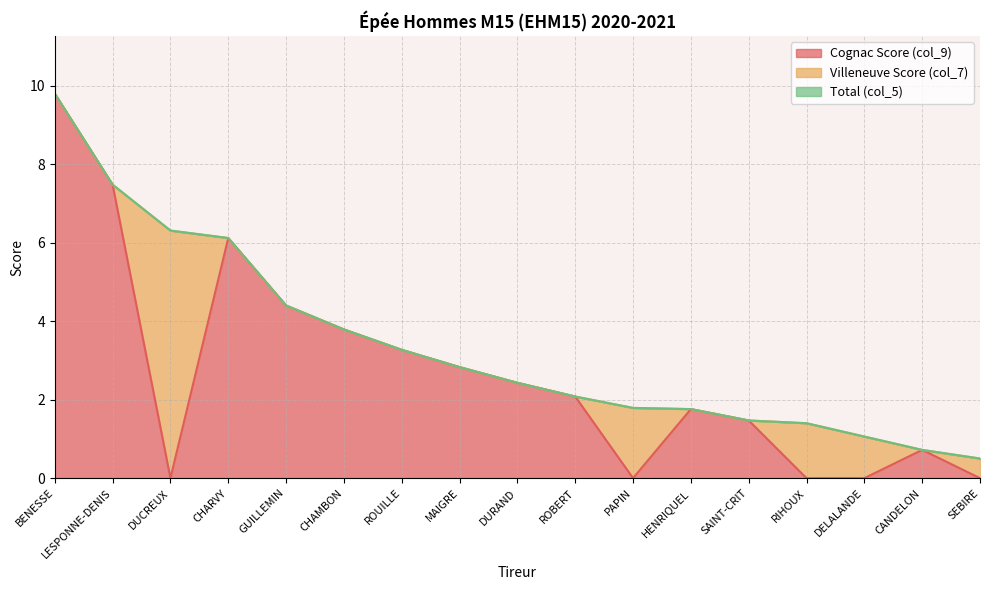

The Cognac Score (col_9) series shows 8.1 at CHARVY. True or false?

False